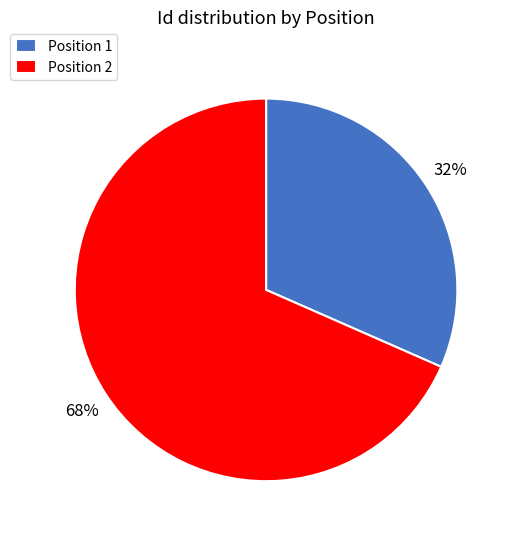

Rank the categories by value from lowest to highest.

Position 1, Position 2